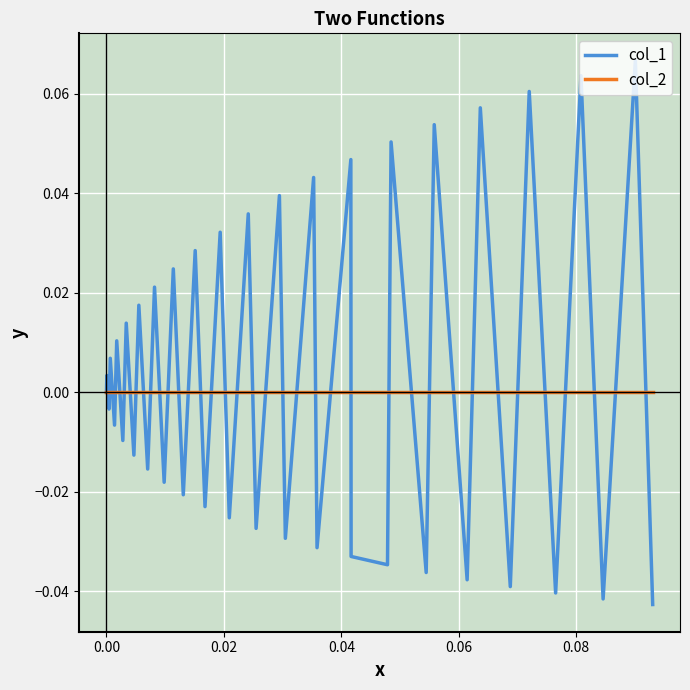

Which series has the widest spread of values?

col_1